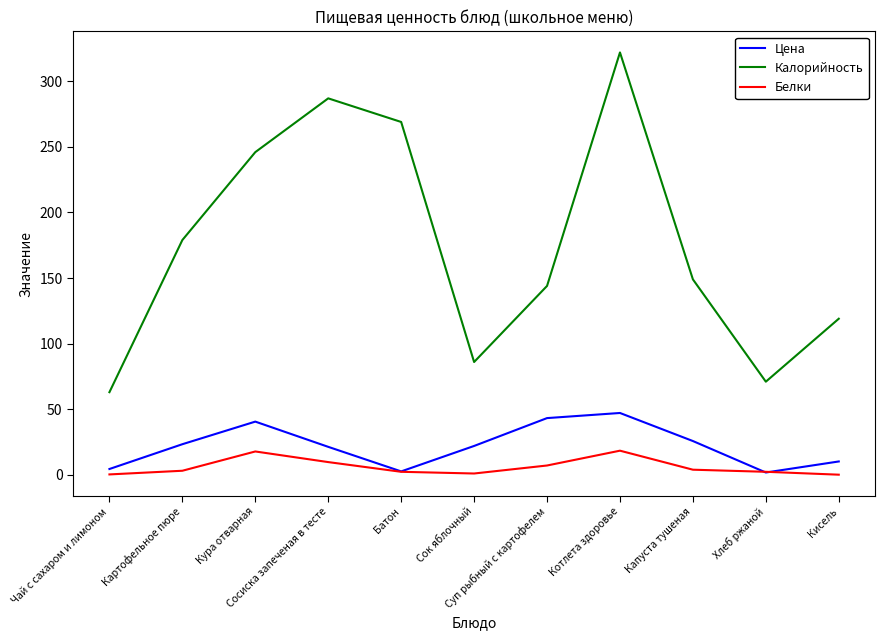

What is the difference between the Белки values at Суп рыбный с картофелем and Чай с сахаром и лимоном?

6.8